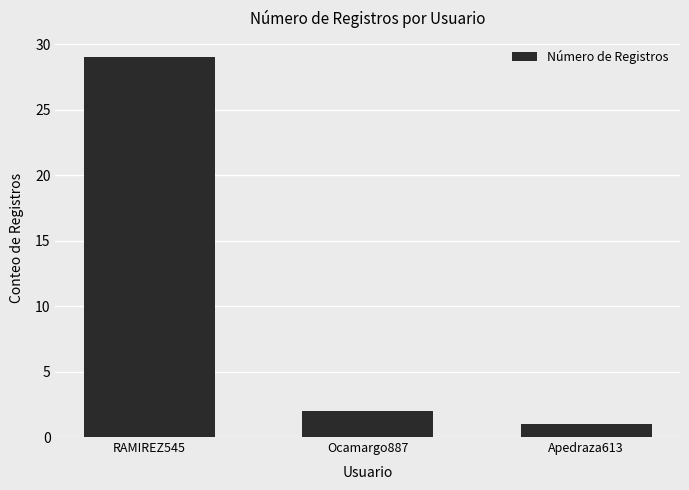

What is the label of the 1st bar from the right?

Apedraza613